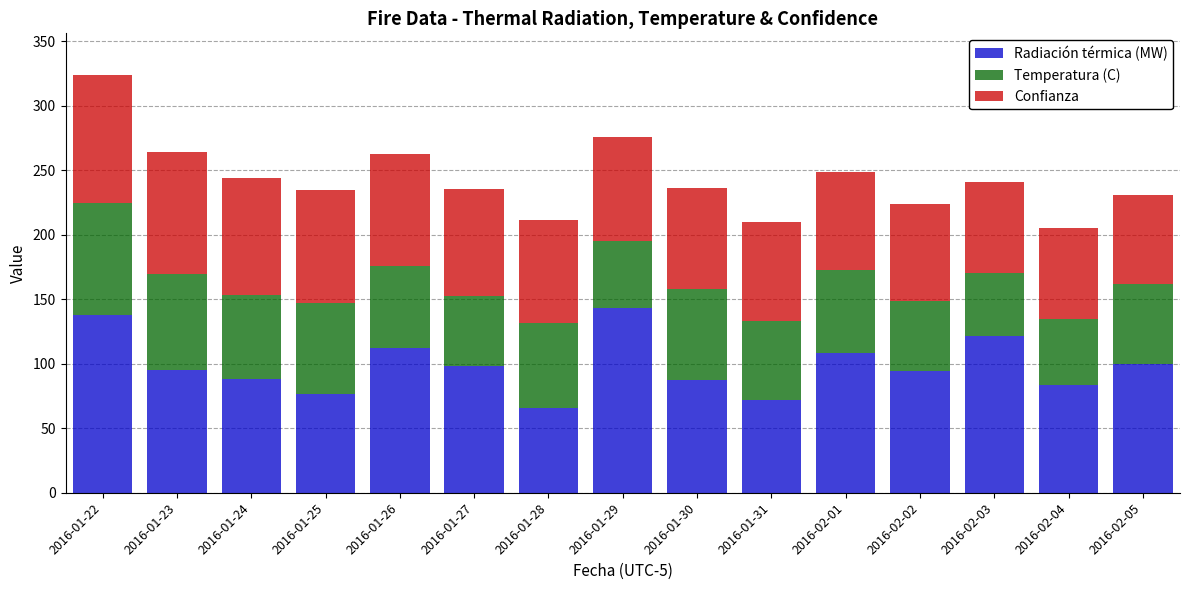

At which category is the sum across all series the highest?

2016-01-22